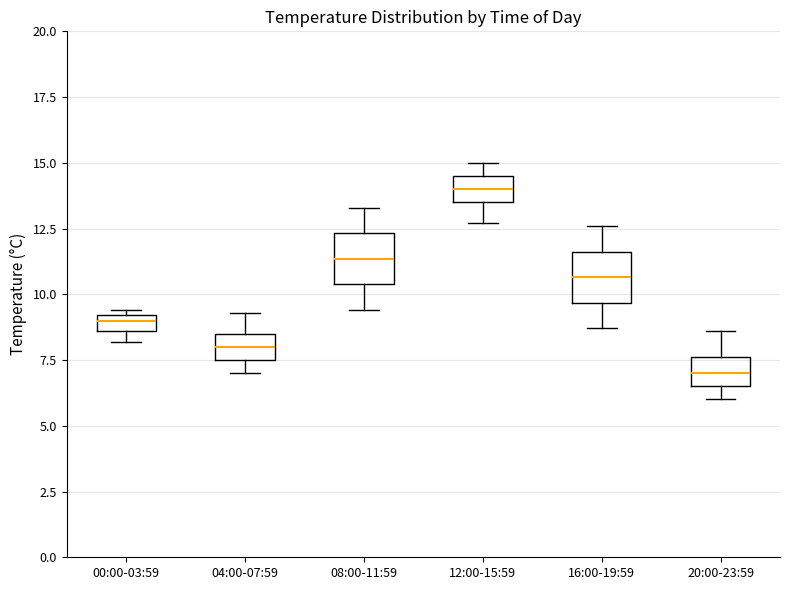

Where does the median line of the box for 20:00-23:59 sit on the y-axis? The values are not printed on the chart, so give them approximately, as read against the axis.

7.0